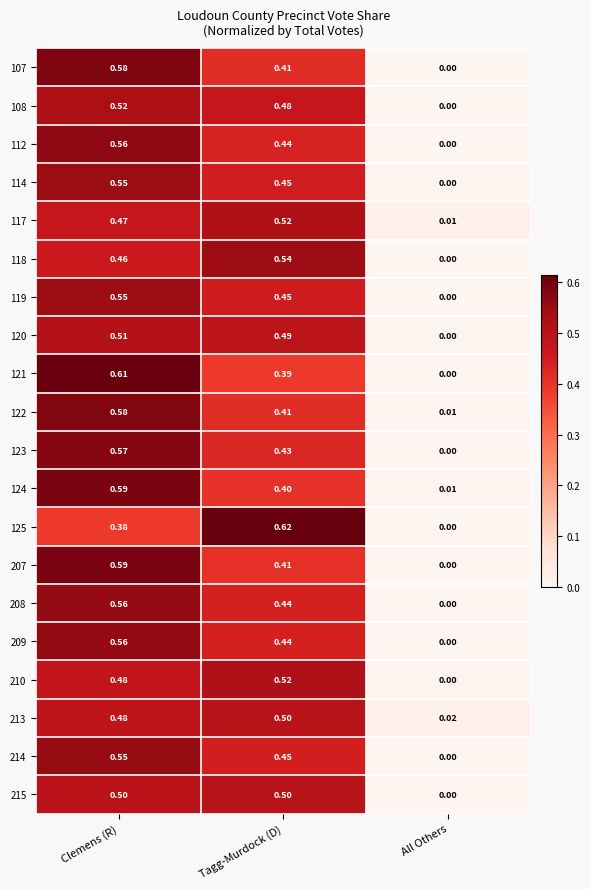

List the labels in order of 122 value, smallest first.

All Others, Tagg-Murdock (D), Clemens (R)